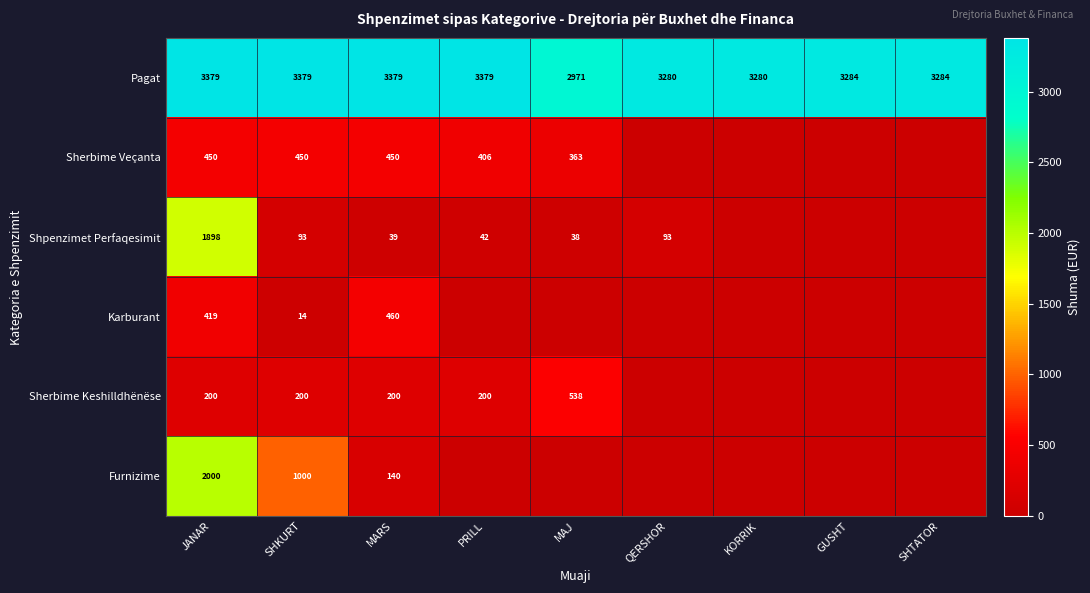

What is the greatest value displayed?

3379.3